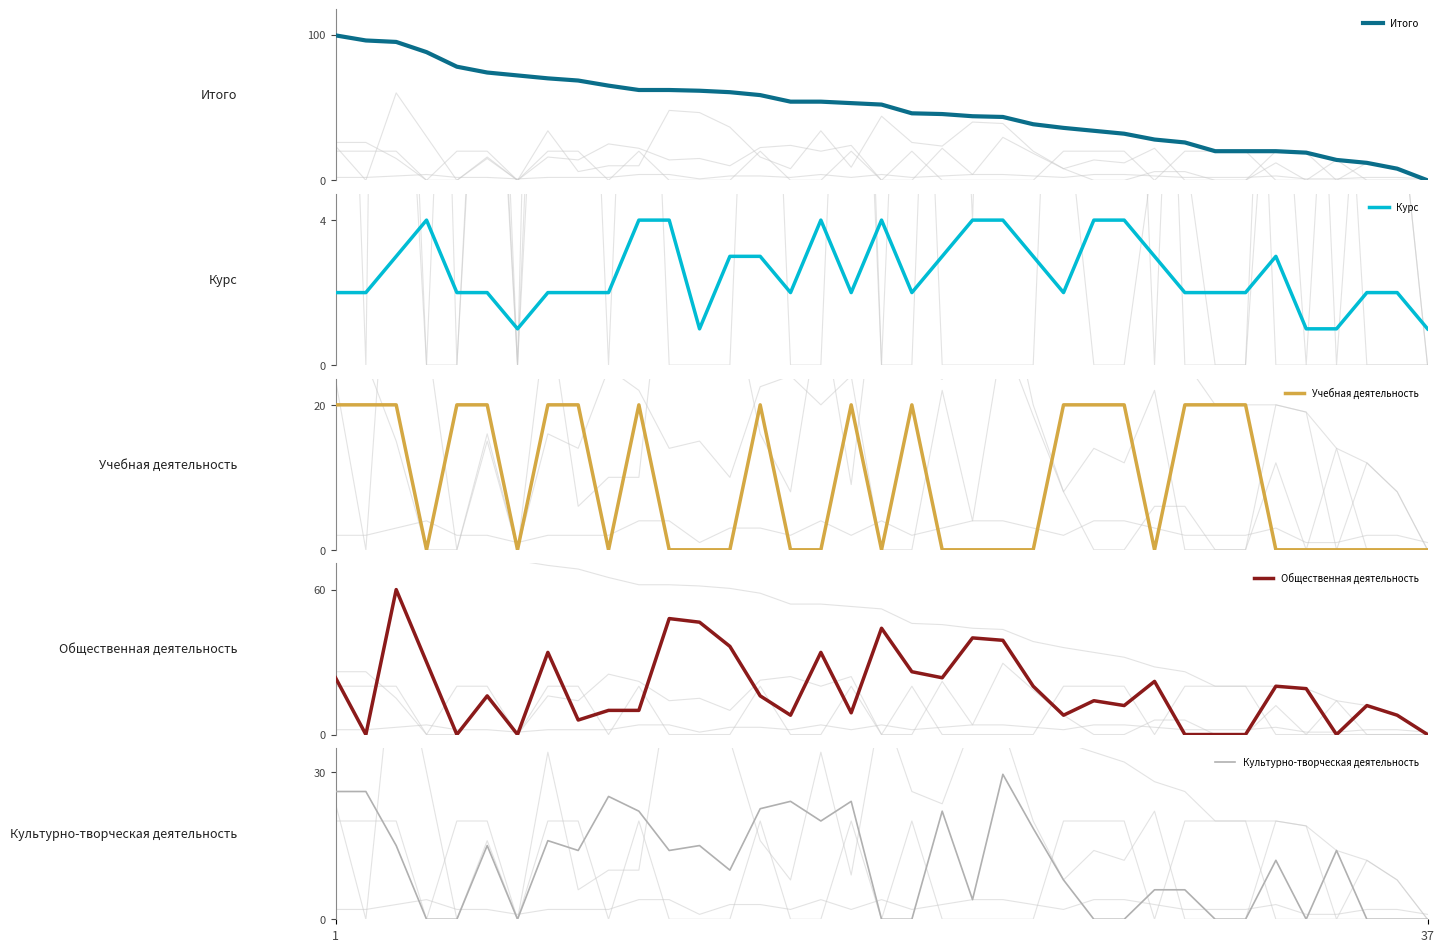

Is it true that Учебная деятельность equals 0.0 at 23?

True